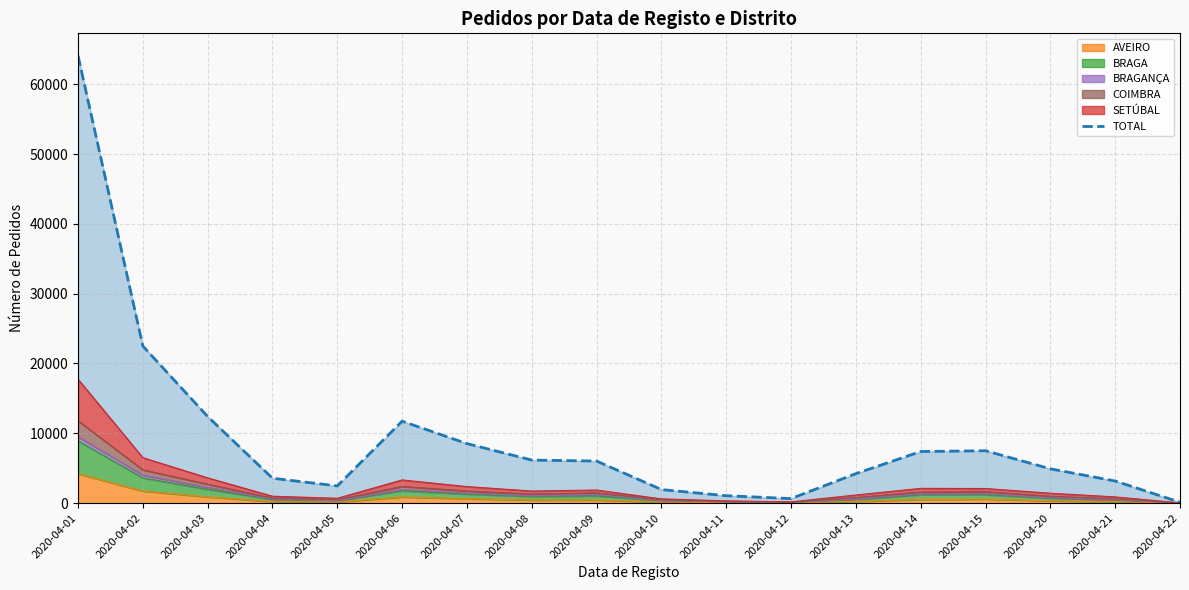

The chart shows a value of 7497 at 2020-04-15. True or false?

True